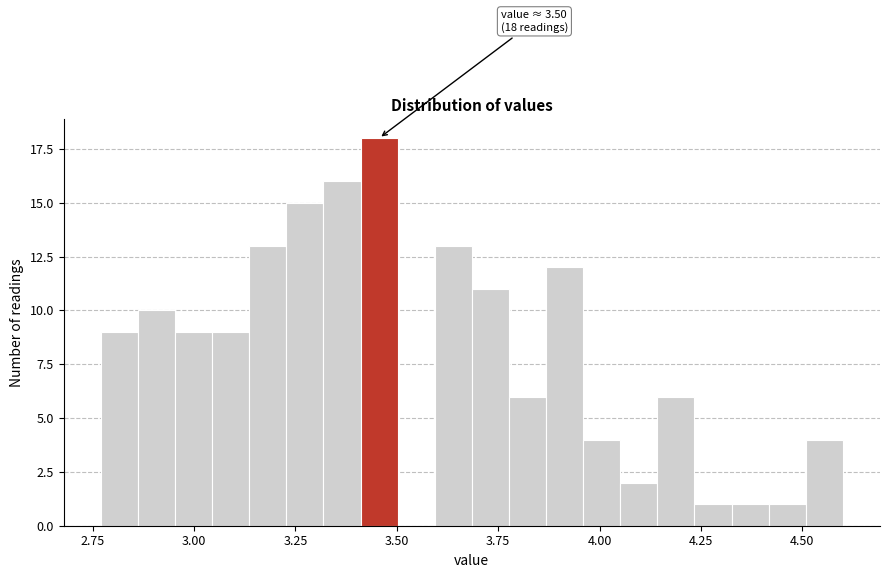

Read against the x-axis, roughly where is the centre of the tallest bar?

3.45